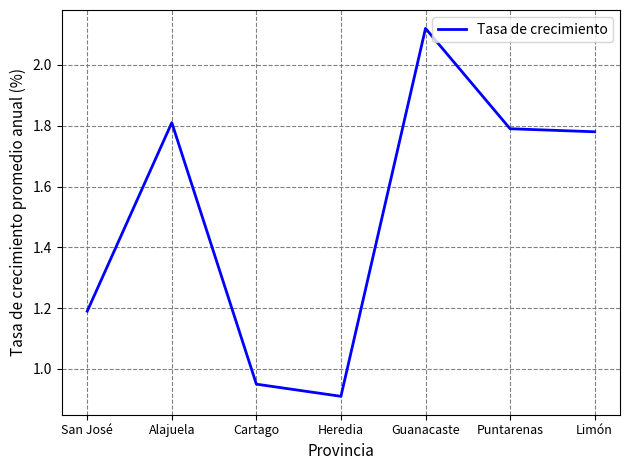

What position from the left is Puntarenas?

6